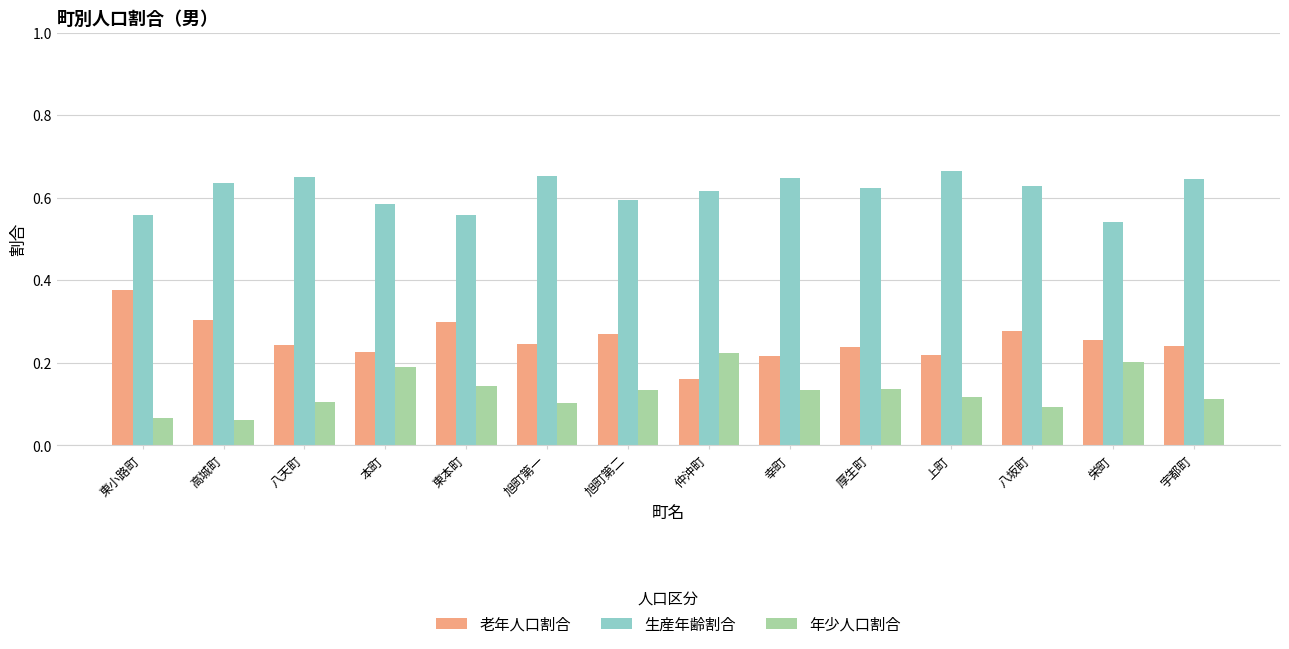

How many groups of bars are there?

14